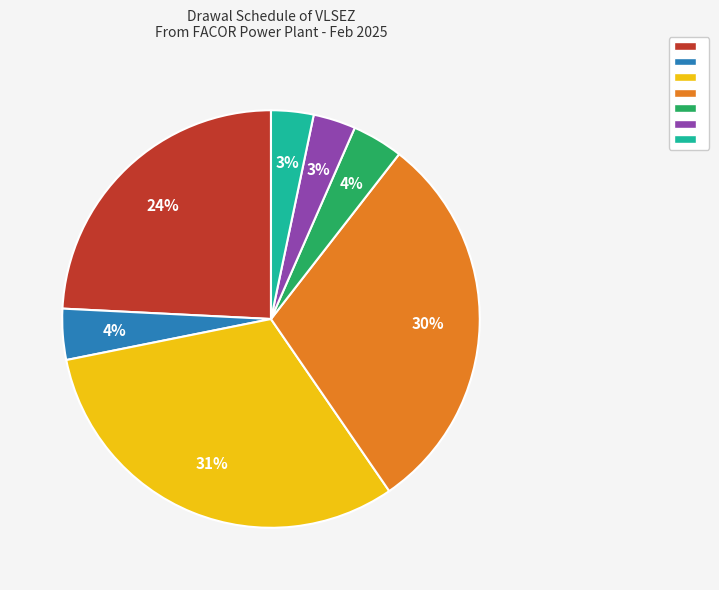

How many segments does this pie chart have?

7